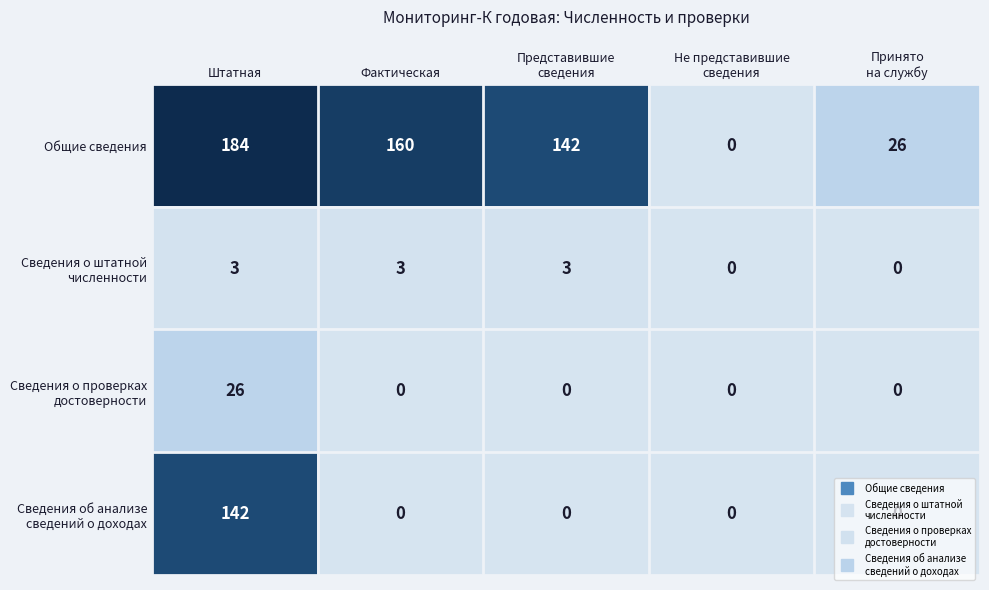

At which category is the sum across all series the highest?

Штатная